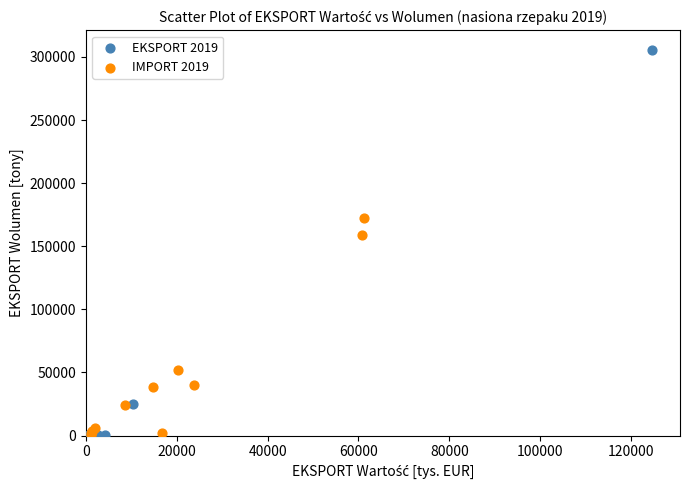

Which series has the widest spread of Y values?

EKSPORT 2019